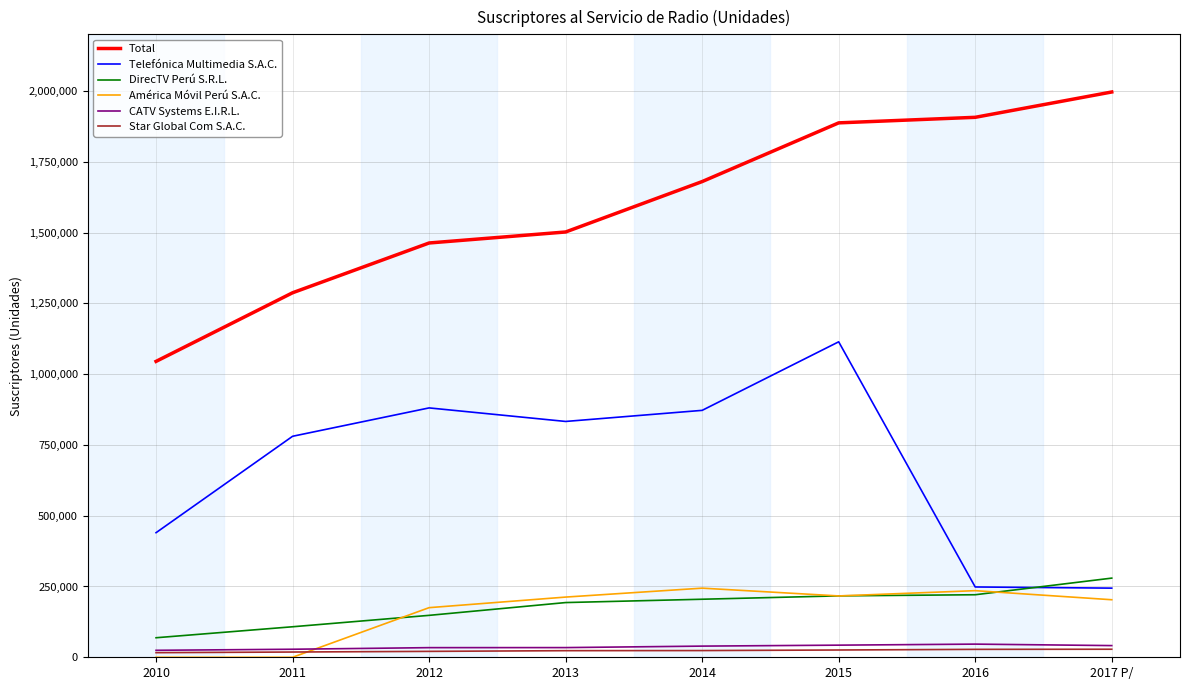

What is the maximum value for Total?

1996374